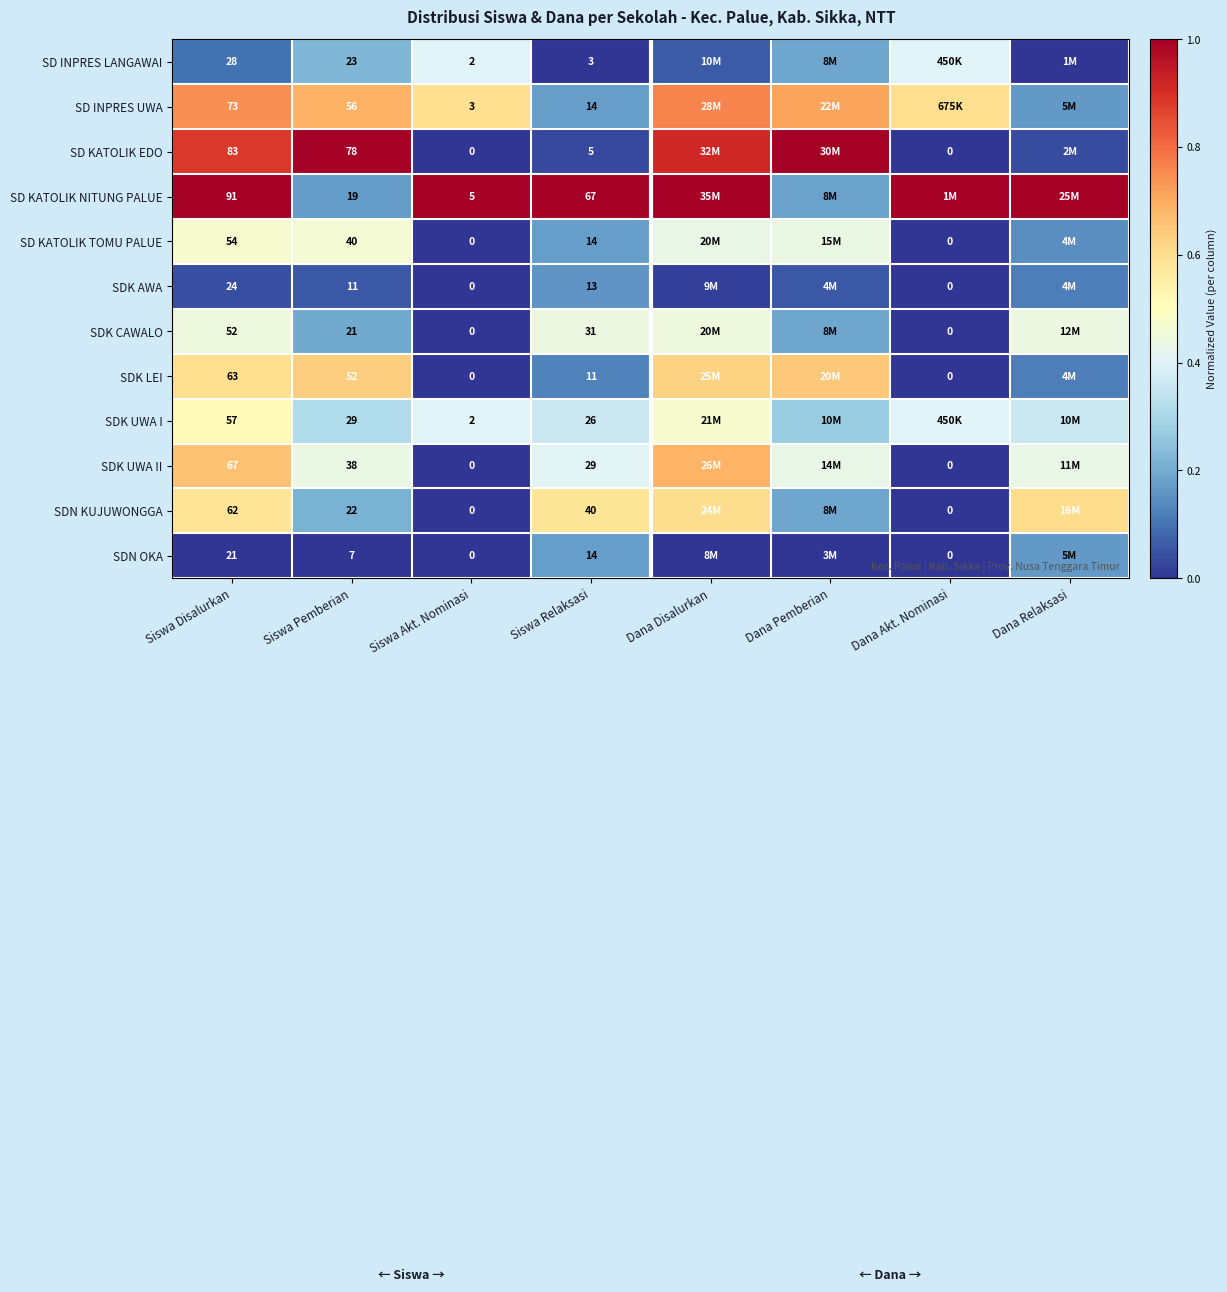

What is the difference between the highest and lowest values at Dana Pemberian?

1.0